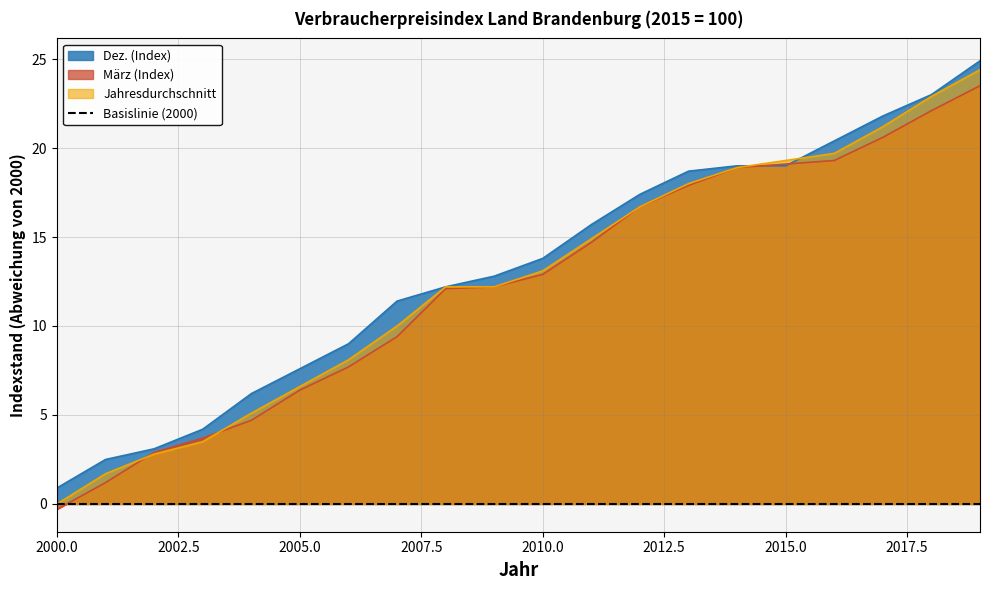

How many values in the März (Index) series are below 12?

8